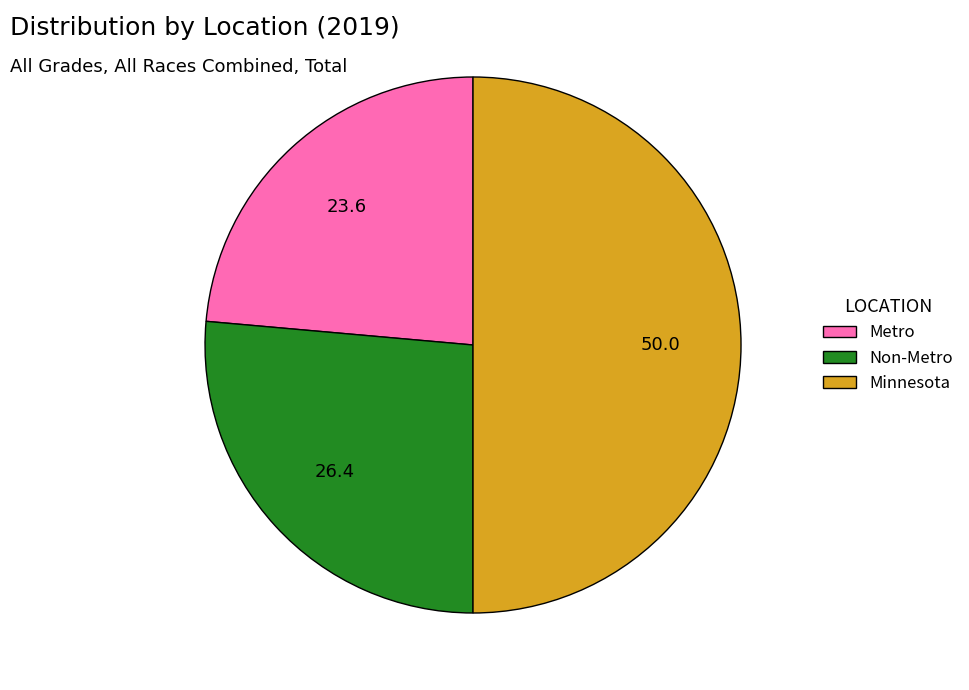

How many slices are in this pie chart?

3